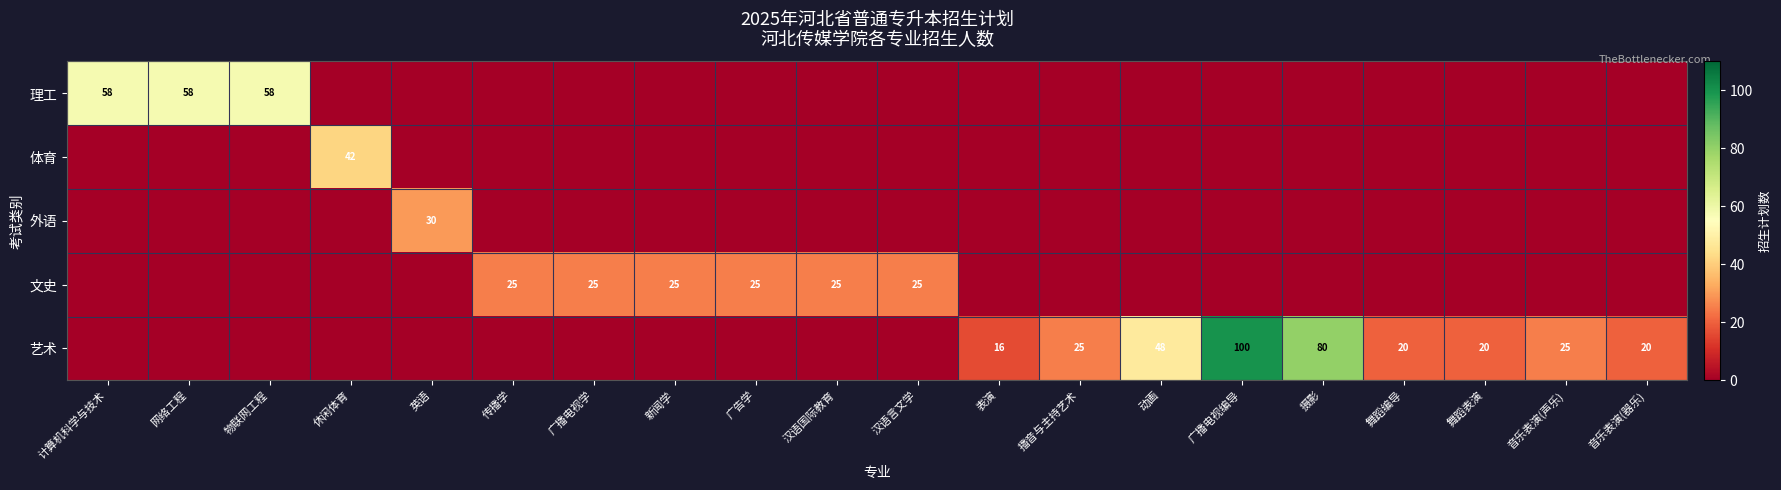

The 艺术 series shows 16 at 表演. True or false?

True